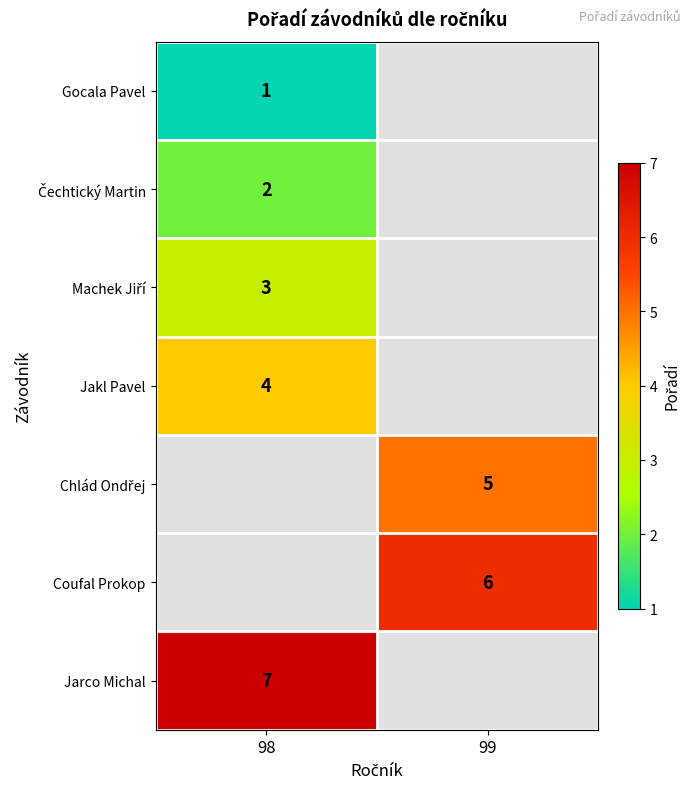

The value of Coufal Prokop at 99 is 2. True or false?

False